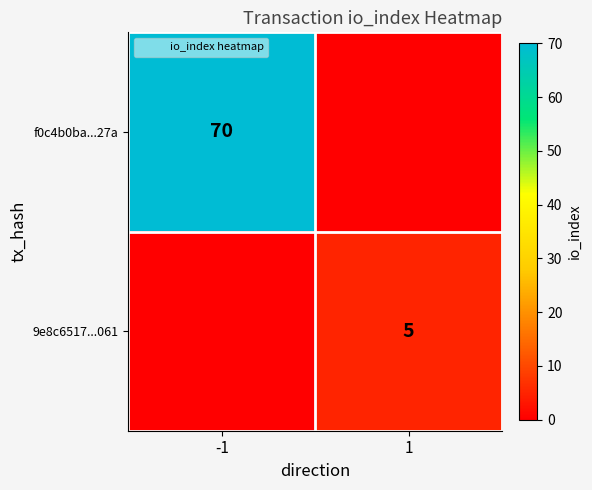

Which series has the largest total across all categories?

f0c4b0ba...27a